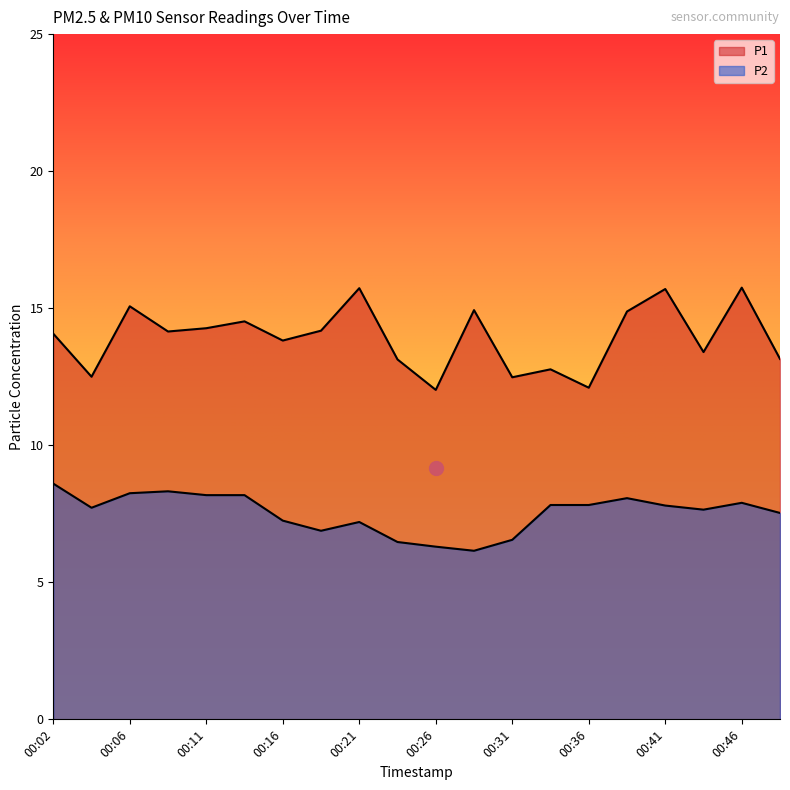

Is it true that P2 equals 8.1 at 00:38?

True